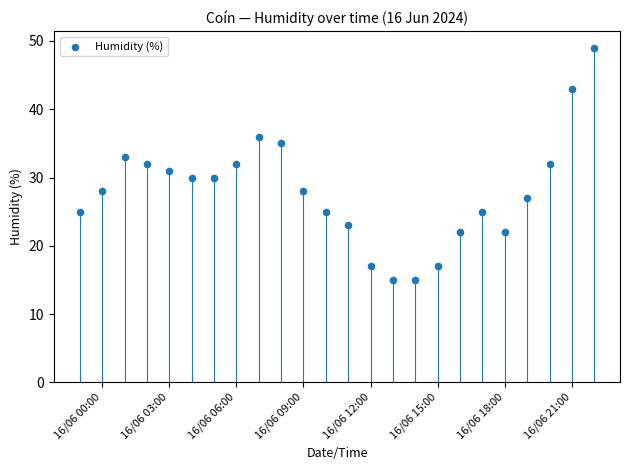

What is the range of Y values (max minus min)?

34